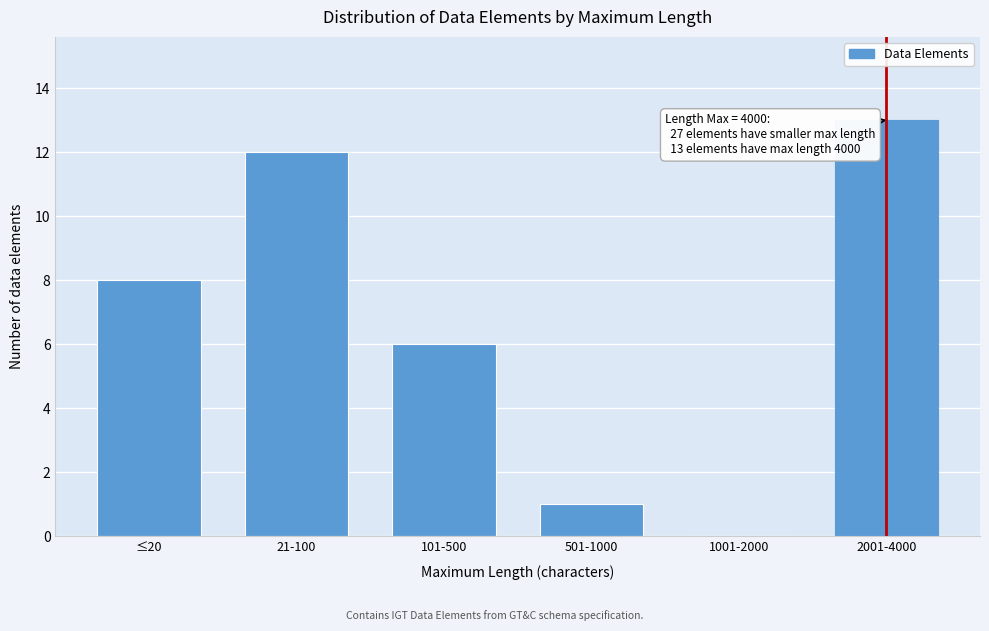

Reading right to left, what are all the values shown in this chart?

2001-4000=13	1001-2000=0	501-1000=1	101-500=6	21-100=12	≤20=8